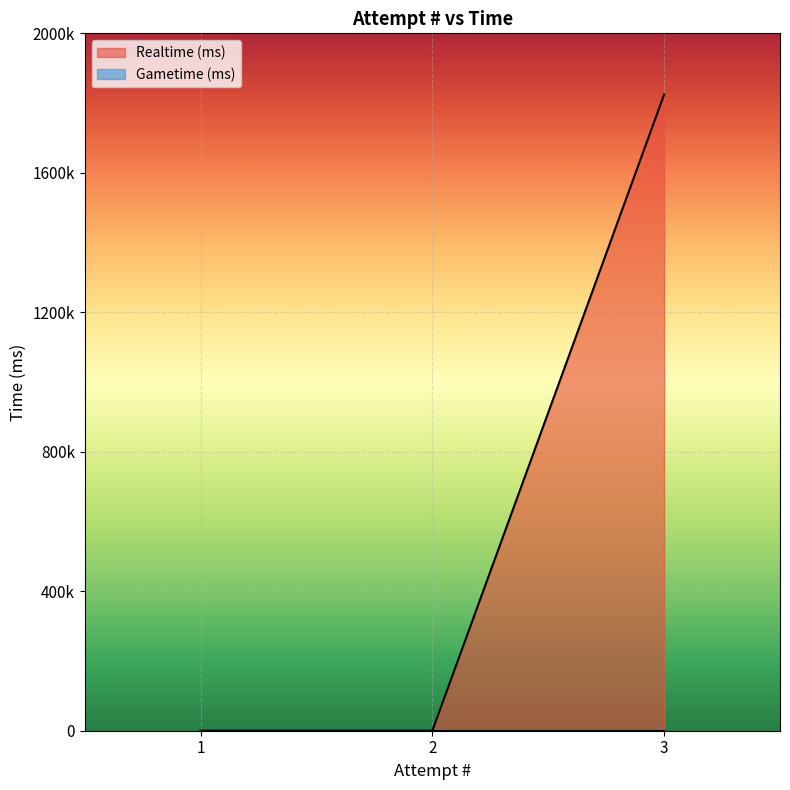

How many values exceed 0?

1